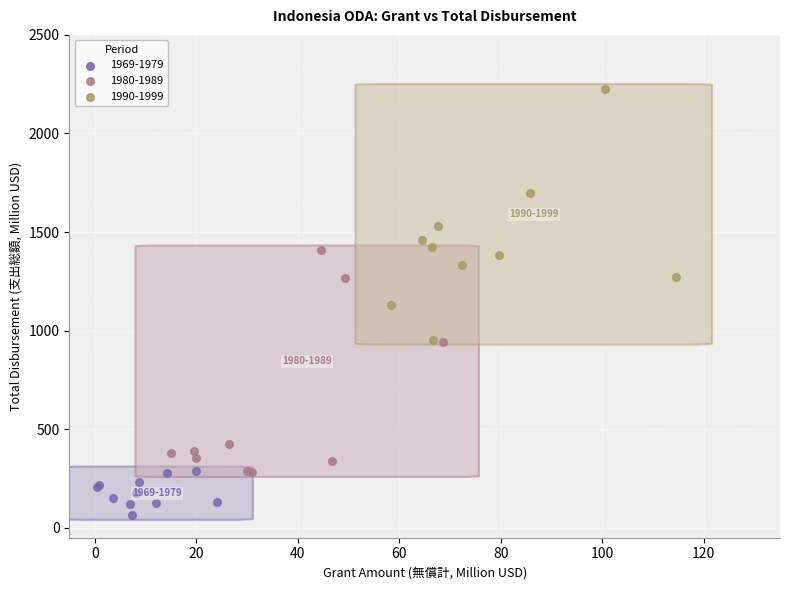

Which series has the largest Y range (max minus min)?

1990-1999